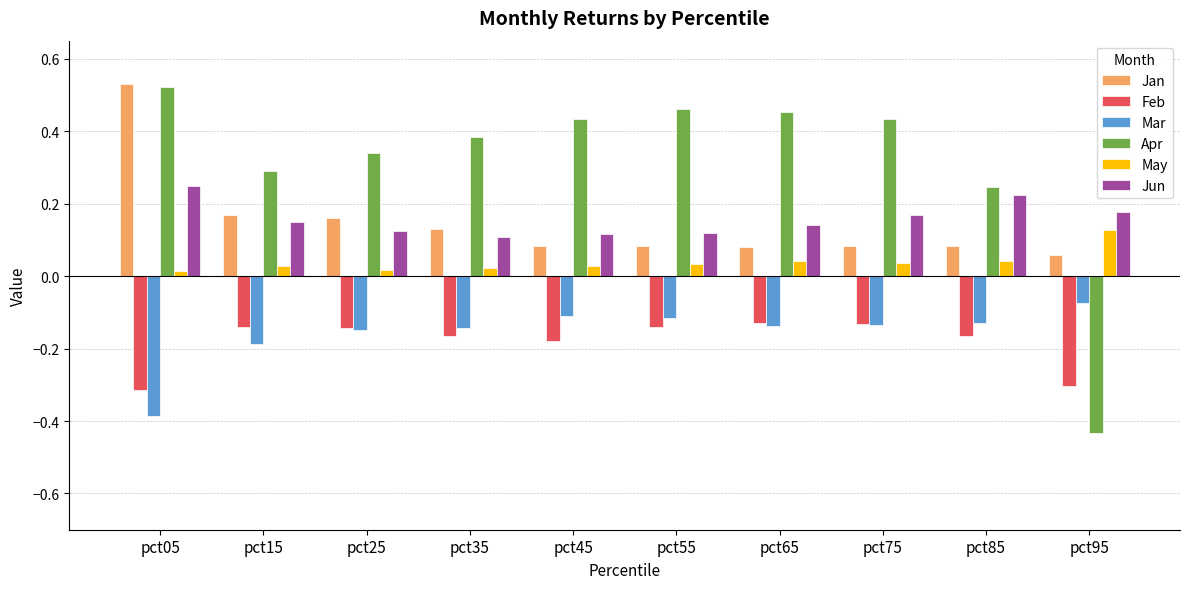

At which label does Mar reach its peak?

pct95